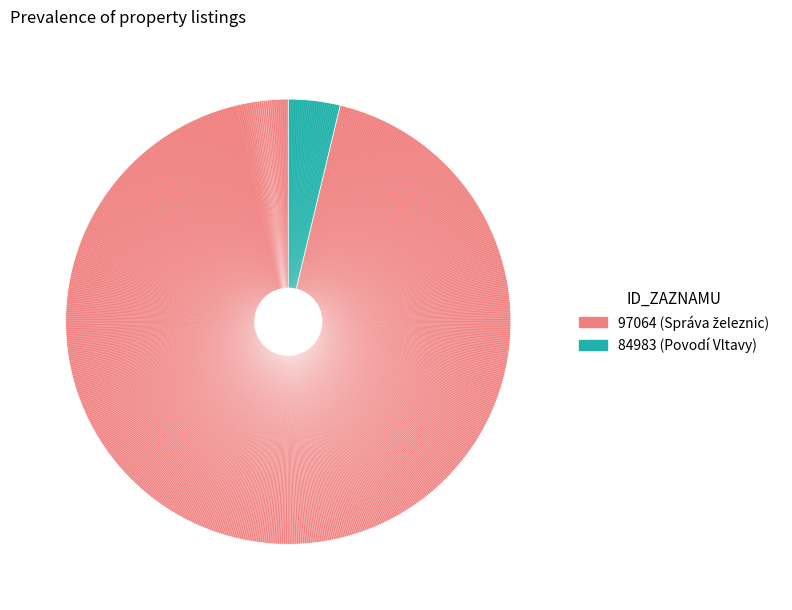

The 84983 slice represents 14% of the pie. True or false?

False